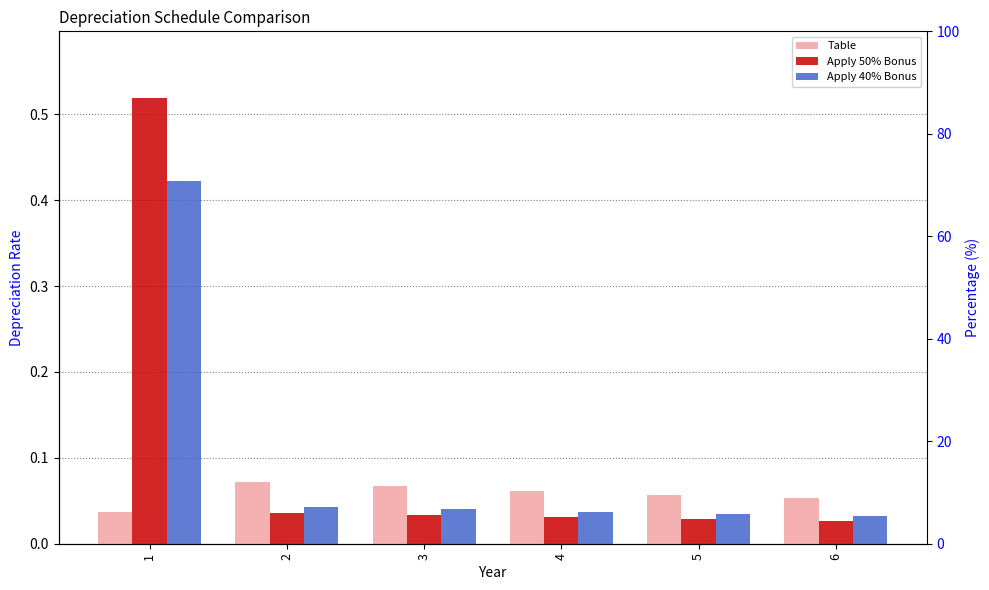

Reading left to right, transcribe all the data shown in this chart.

Table: 1=0.0	2=0.1	3=0.1	4=0.1	5=0.1	6=0.1
Apply 50% Bonus: 1=0.5	2=0.0	3=0.0	4=0.0	5=0.0	6=0.0
Apply 40% Bonus: 1=0.4	2=0.0	3=0.0	4=0.0	5=0.0	6=0.0